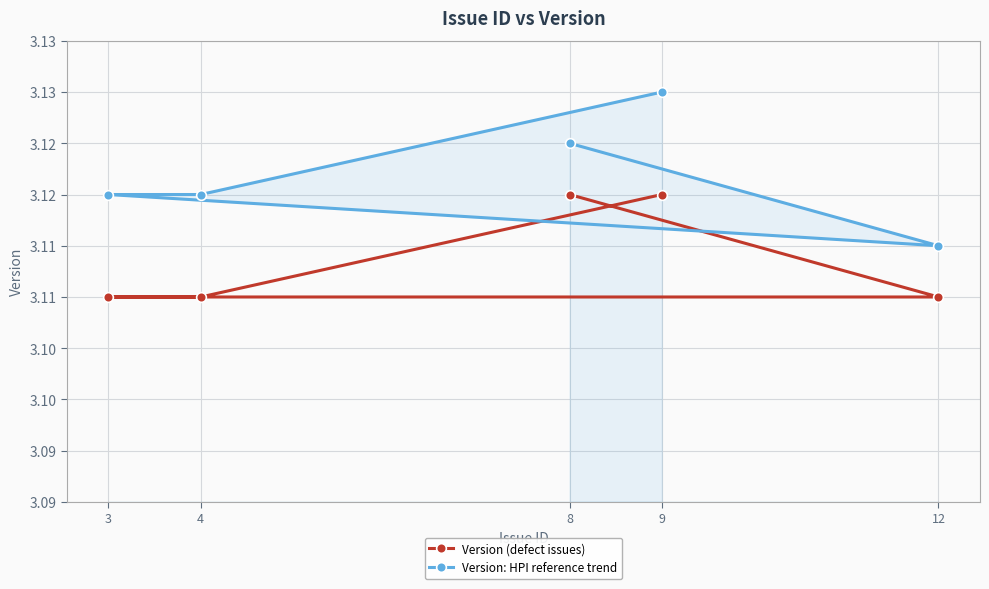

List the series in order of their overall mean, lowest first.

Version (defect issues), Version: HPI reference trend